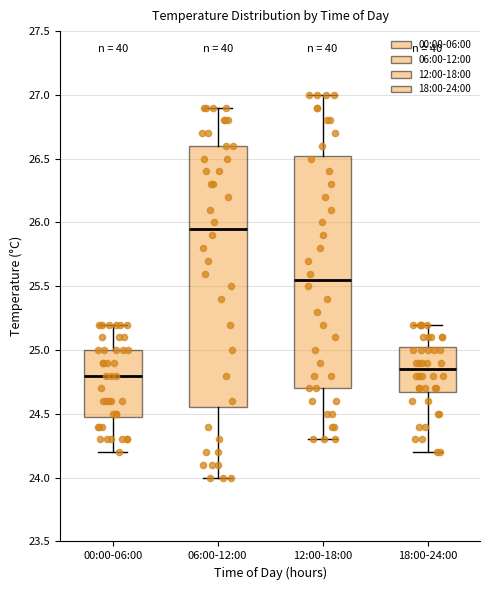

Reading left to right, transcribe this box plot: for each box, give where its median line is, the range the box spans, and where its two whiskers end, as read against the y-axis. The values are not printed on the chart, so give them approximately, as read against the axis.

00:00-06:00: median 24.80, box 24.50 to 25.00, whiskers 24.20 to 25.20
06:00-12:00: median 25.95, box 24.55 to 26.60, whiskers 24.00 to 26.90
12:00-18:00: median 25.55, box 24.70 to 26.55, whiskers 24.30 to 27.00
18:00-24:00: median 24.85, box 24.70 to 25.05, whiskers 24.20 to 25.20